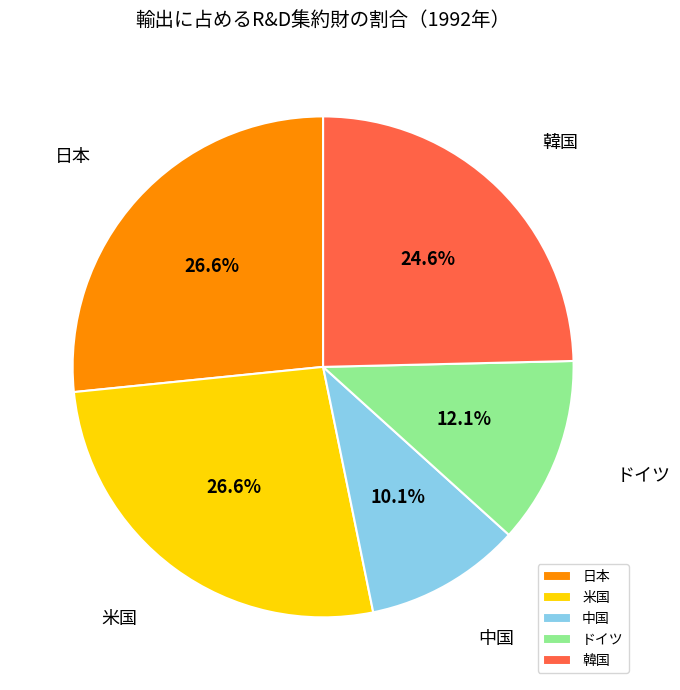

Is it true that 日本 is 27% of the pie?

True